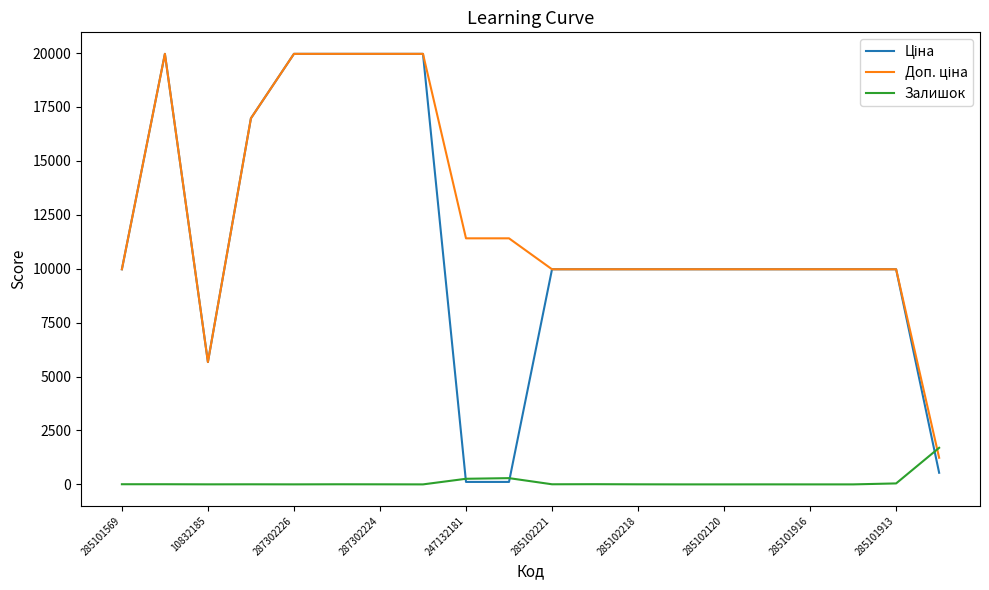

What is the greatest value displayed?

19964.2